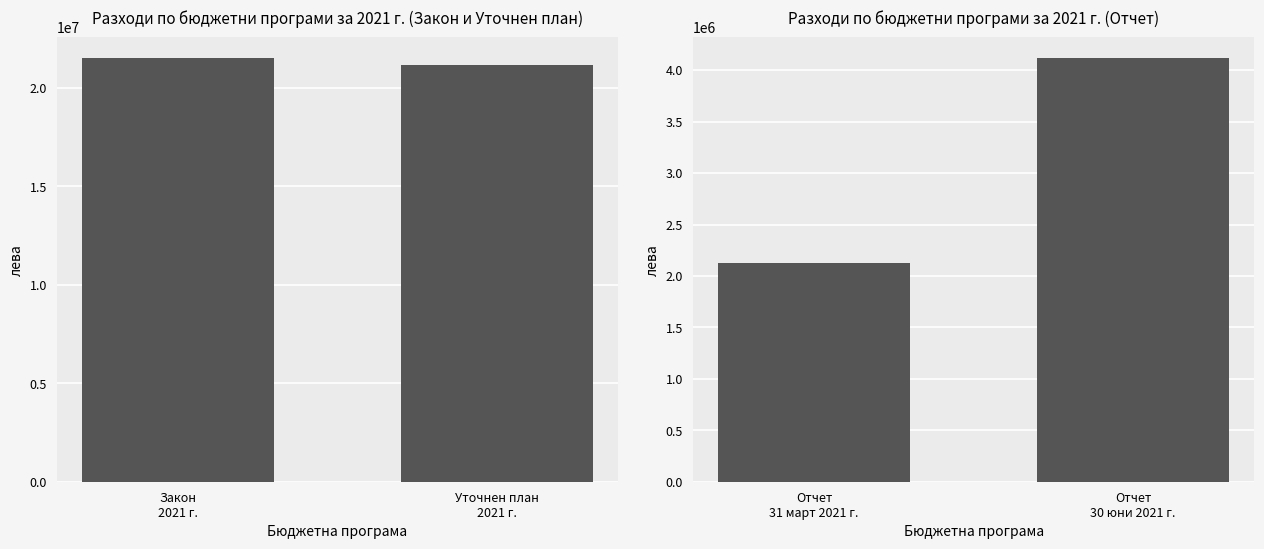

What is the spread (max minus min) of values at Закон
2021 г.?

19361238